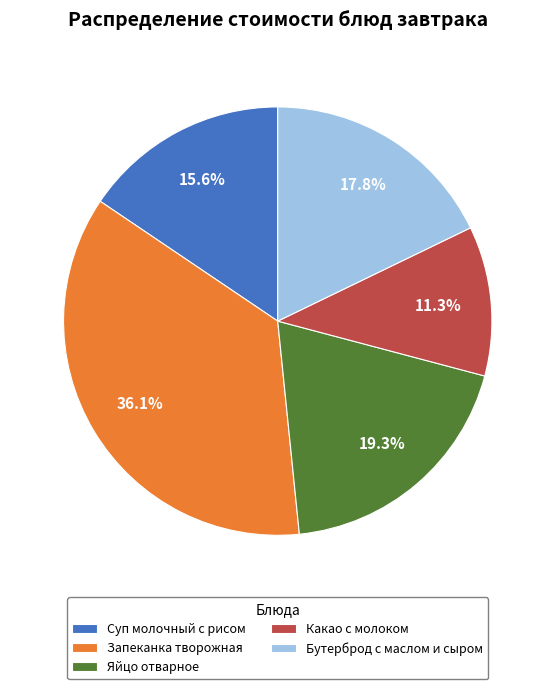

Is it true that Бутерброд с маслом и сыром is 18% of the pie?

True